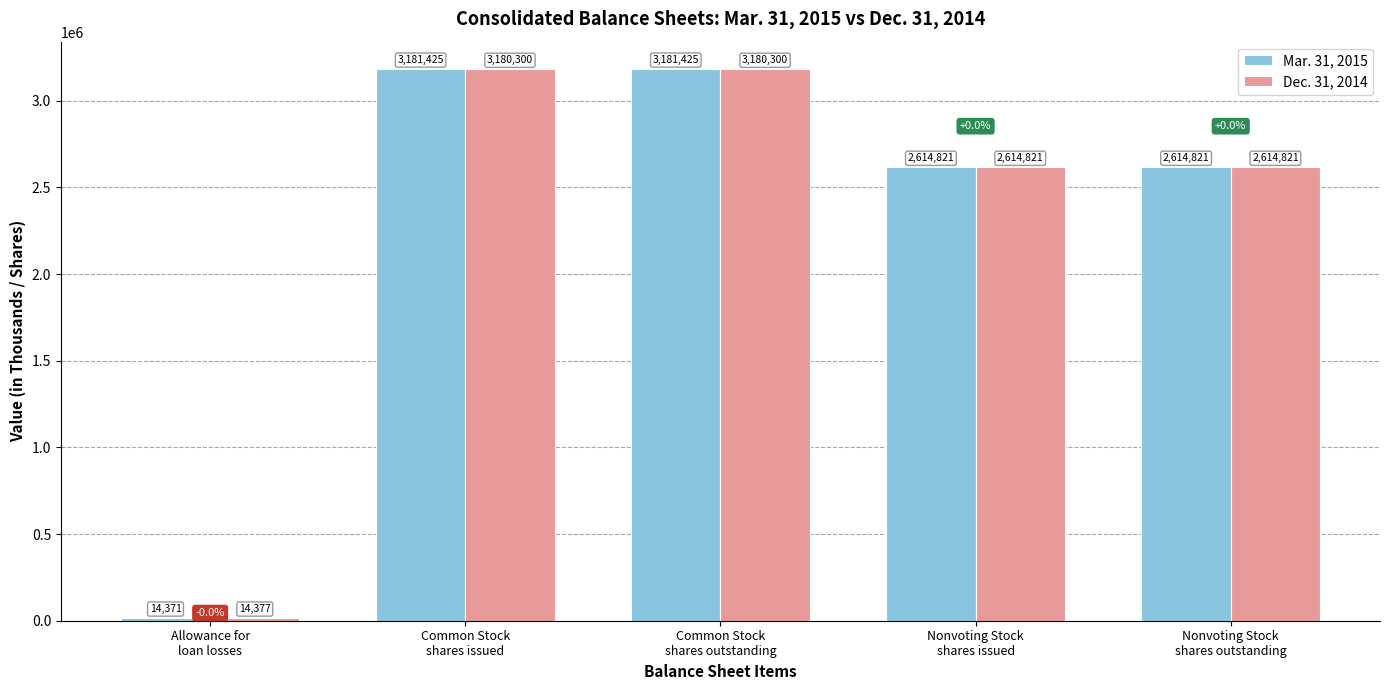

List the series in order of their peak value, highest first.

Mar. 31, 2015, Dec. 31, 2014